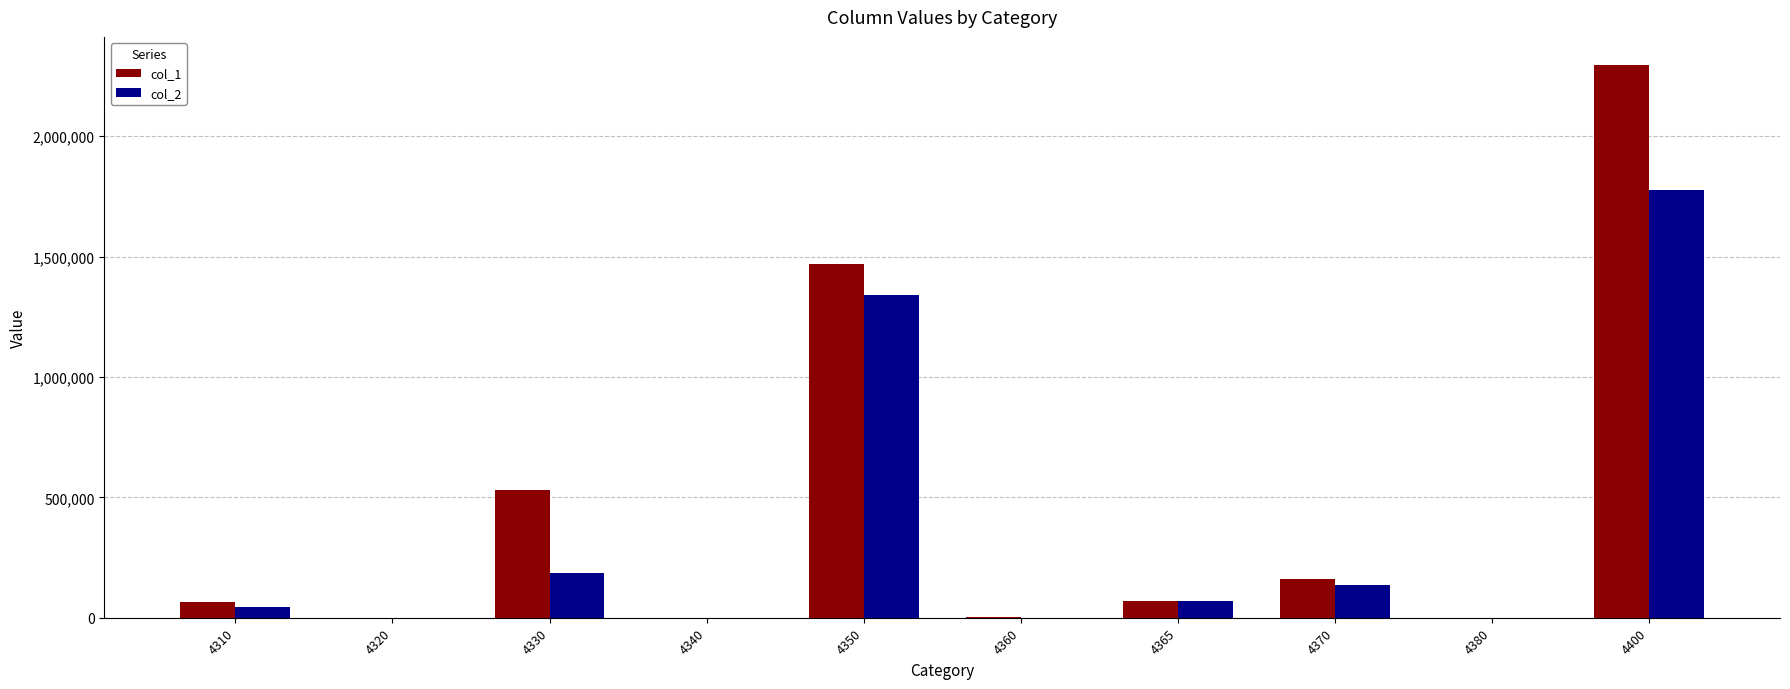

The value of col_2 at 4330 is 186653. True or false?

True